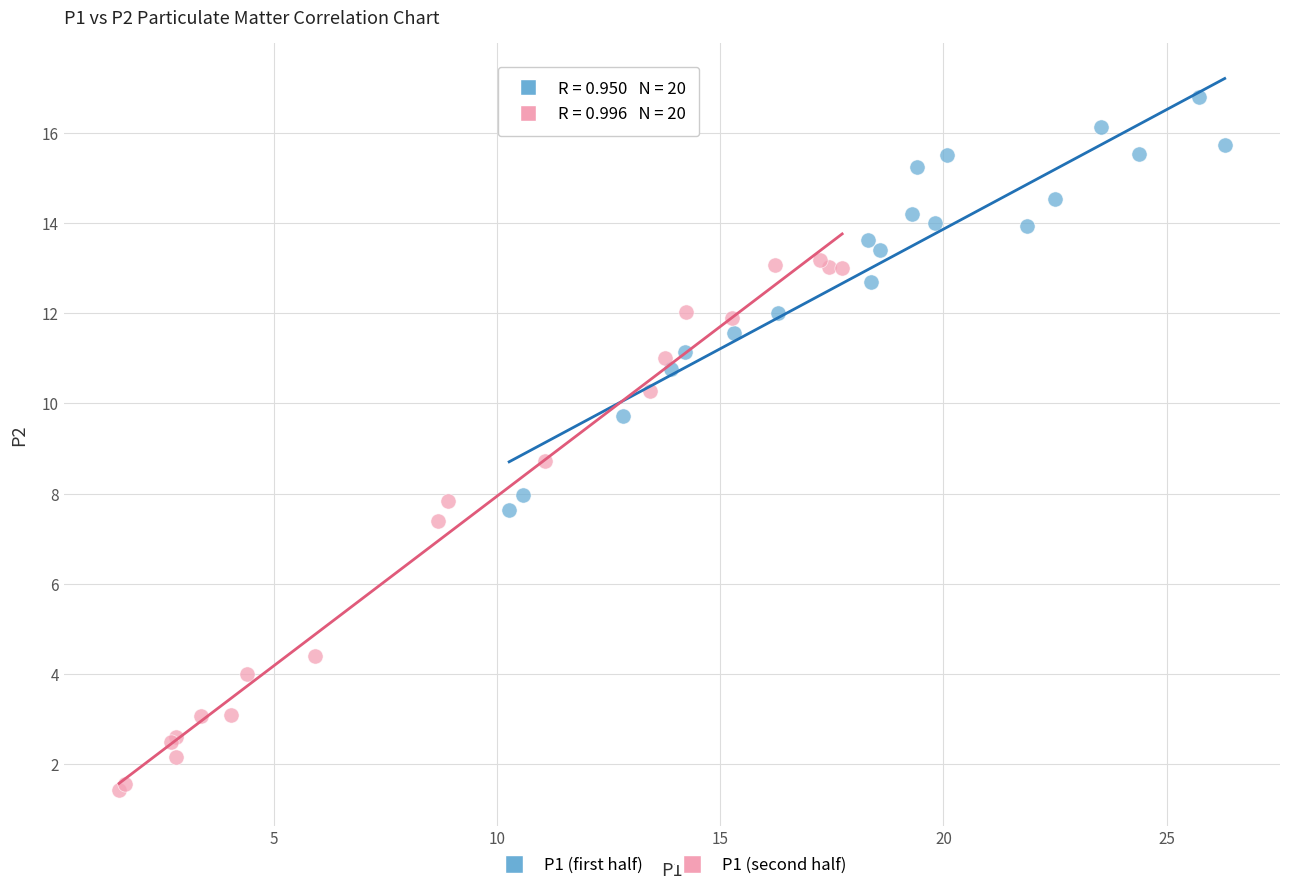

Which series reaches the minimum Y coordinate?

P1 (second half)